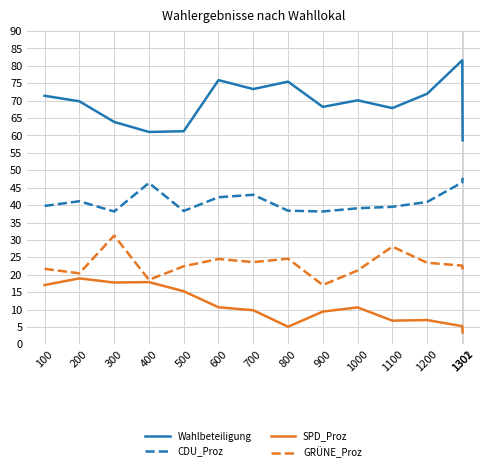

Which category has the lowest value in the Wahlbeteiligung series?

1302